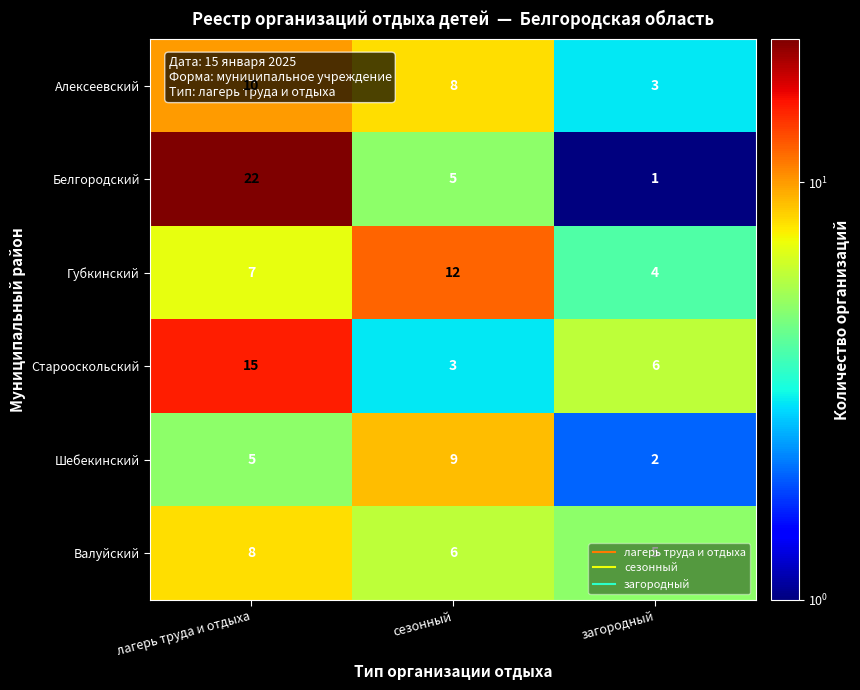

At how many categories does at least one series exceed 5?

3